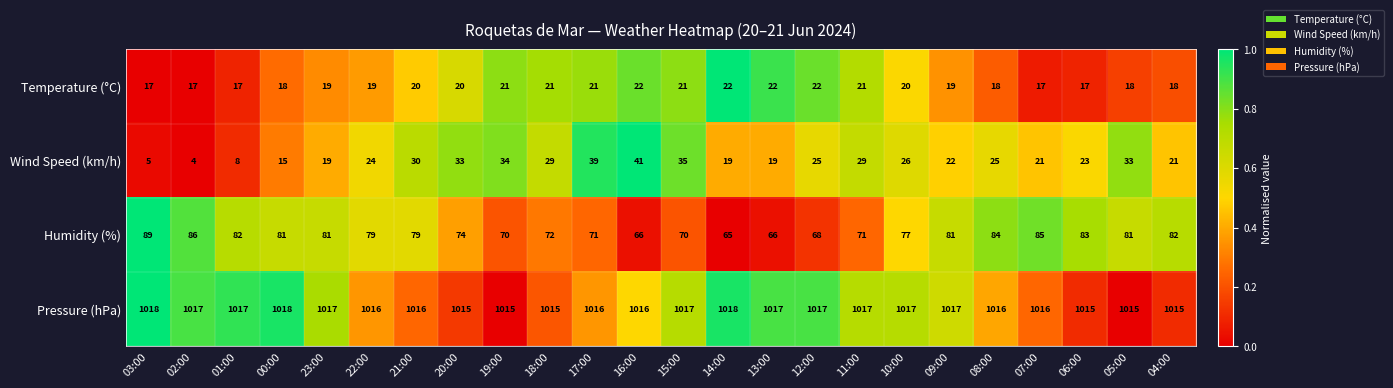

Rank the series by their maximum value, from lowest to highest.

Temperature (°C), Wind Speed (km/h), Humidity (%), Pressure (hPa)